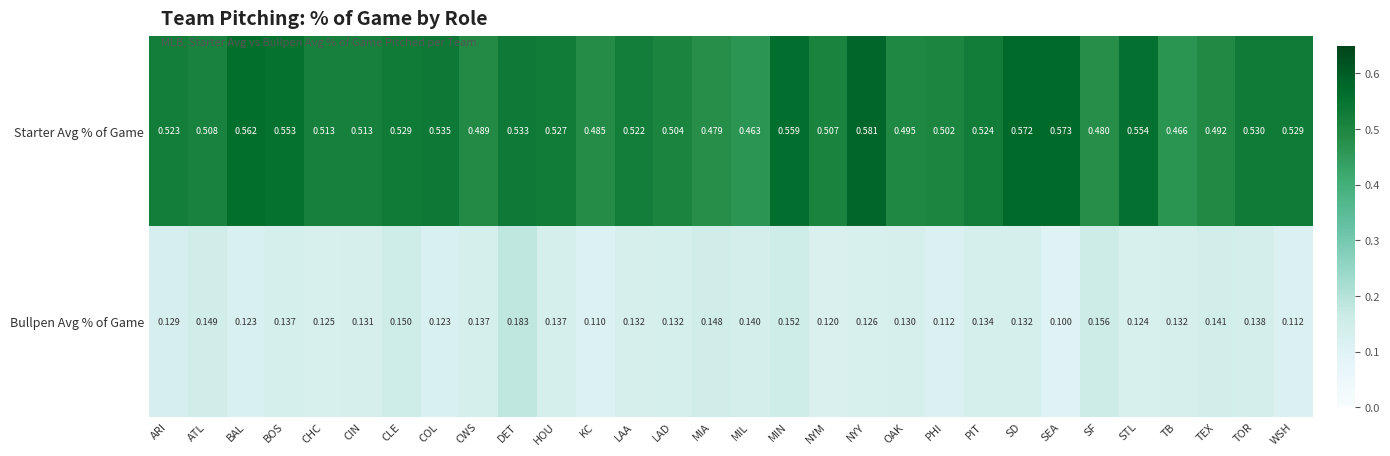

Which series changed the most between SEA and SF?

Starter Avg % of Game